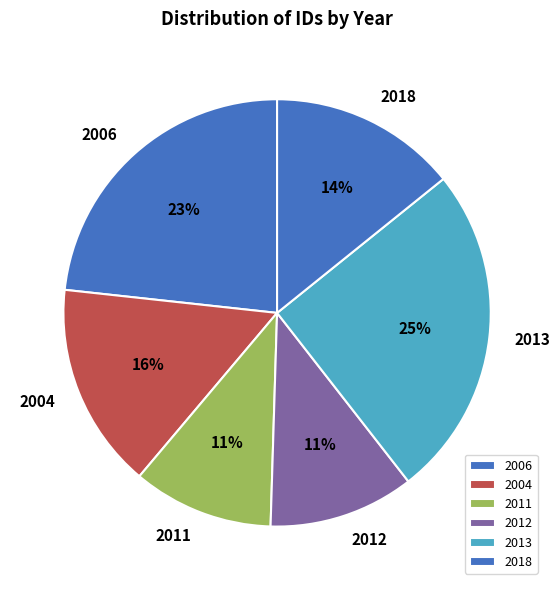

Is it true that 2004 is 16% of the pie?

True